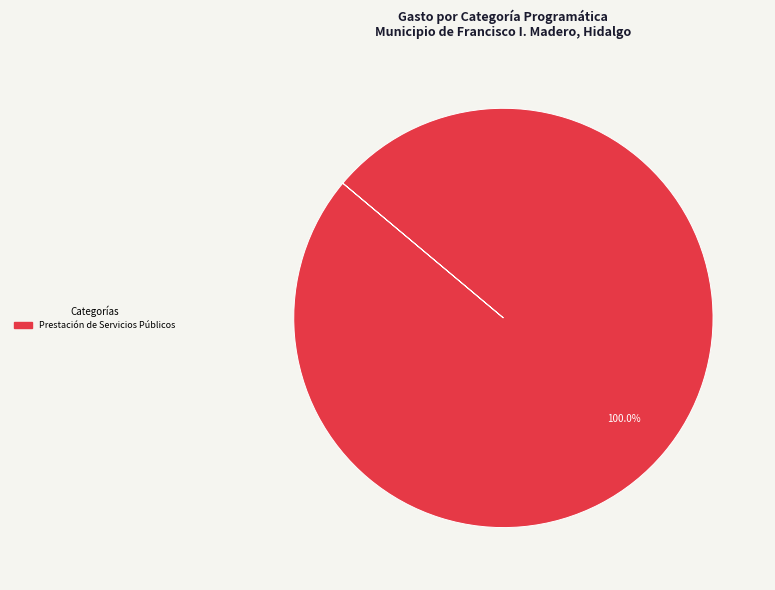

Is there a majority slice in this chart?

Yes